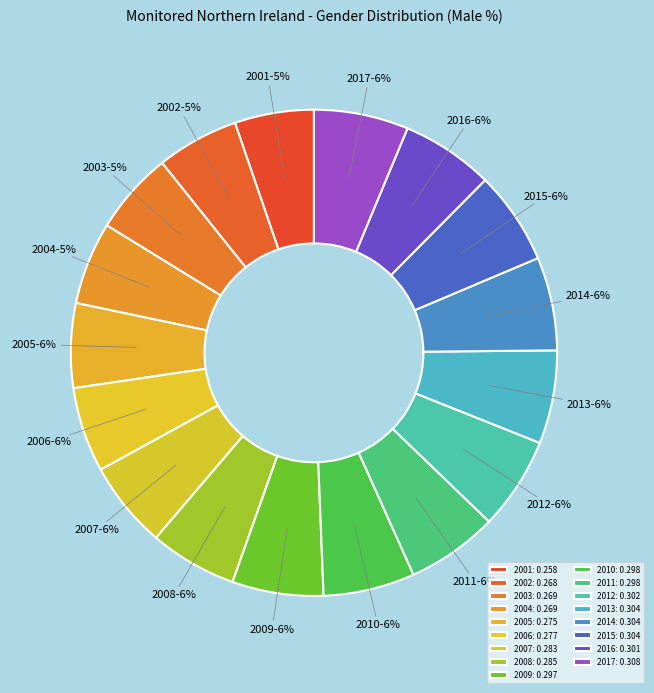

Is it true that 2010 is 1% of the pie?

False